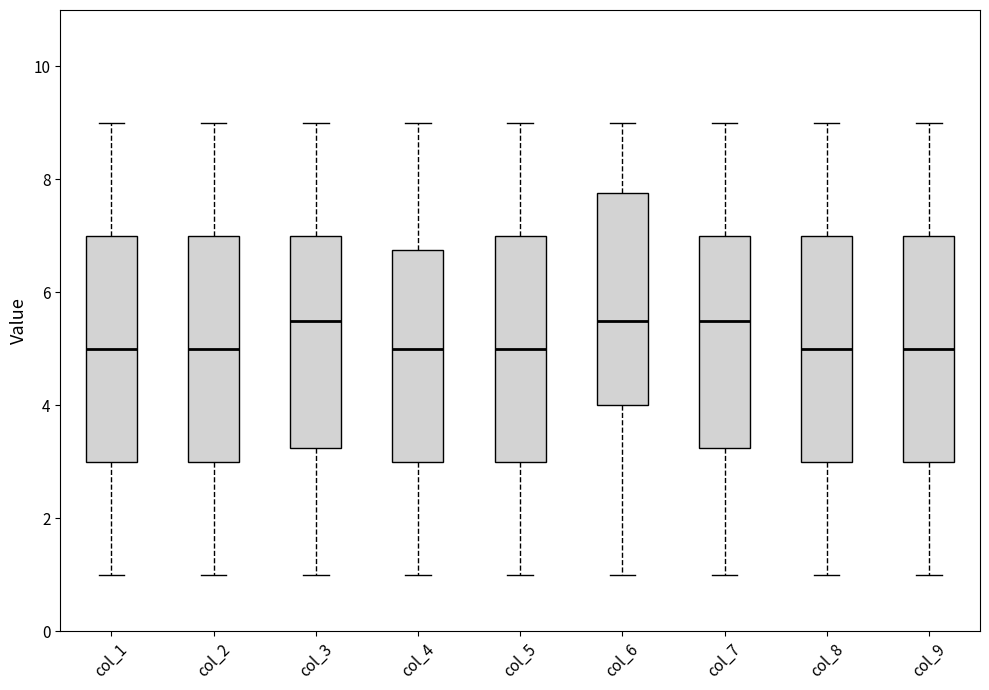

Reading left to right, read every box against the y-axis: the position of its median line, the range the box covers, and the ends of its whiskers. The values are not printed on the chart, so give them approximately, as read against the axis.

col_1: median 5.0, box 3.0 to 7.0, whiskers 1.0 to 9.0
col_2: median 5.0, box 3.0 to 7.0, whiskers 1.0 to 9.0
col_3: median 5.6, box 3.2 to 7.0, whiskers 1.0 to 9.0
col_4: median 5.0, box 3.0 to 6.8, whiskers 1.0 to 9.0
col_5: median 5.0, box 3.0 to 7.0, whiskers 1.0 to 9.0
col_6: median 5.6, box 4.0 to 7.8, whiskers 1.0 to 9.0
col_7: median 5.6, box 3.2 to 7.0, whiskers 1.0 to 9.0
col_8: median 5.0, box 3.0 to 7.0, whiskers 1.0 to 9.0
col_9: median 5.0, box 3.0 to 7.0, whiskers 1.0 to 9.0